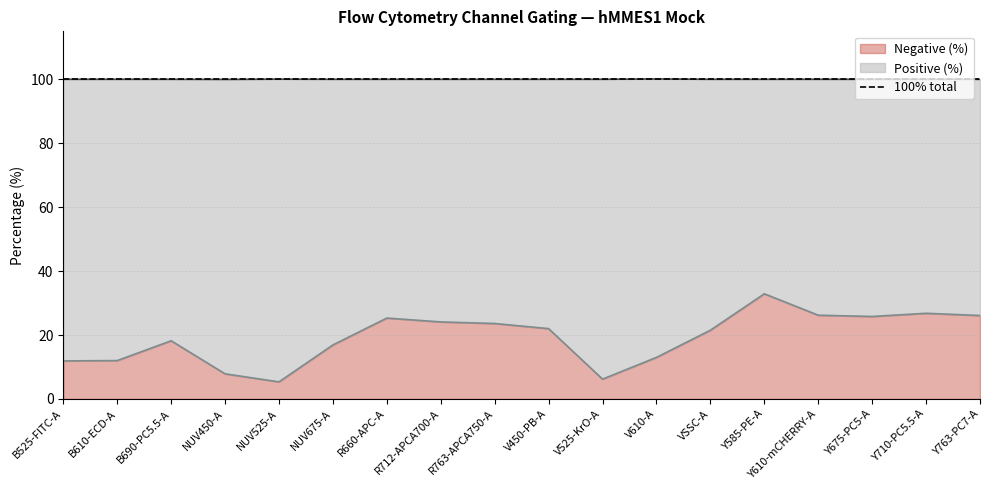

Reading right to left, transcribe all the data shown in this chart.

Y763-PC7-A=26.1	Y710-PC5.5-A=26.8	Y675-PC5-A=25.8	Y610-mCHERRY-A=26.2	Y585-PE-A=32.9	VSSC-A=21.5	V610-A=13.0	V525-KrO-A=6.2	V450-PB-A=22.0	R763-APCA750-A=23.6	R712-APCA700-A=24.1	R660-APC-A=25.3	NUV675-A=16.9	NUV525-A=5.3	NUV450-A=7.9	B690-PC5.5-A=18.2	B610-ECD-A=12.0	B525-FITC-A=11.9